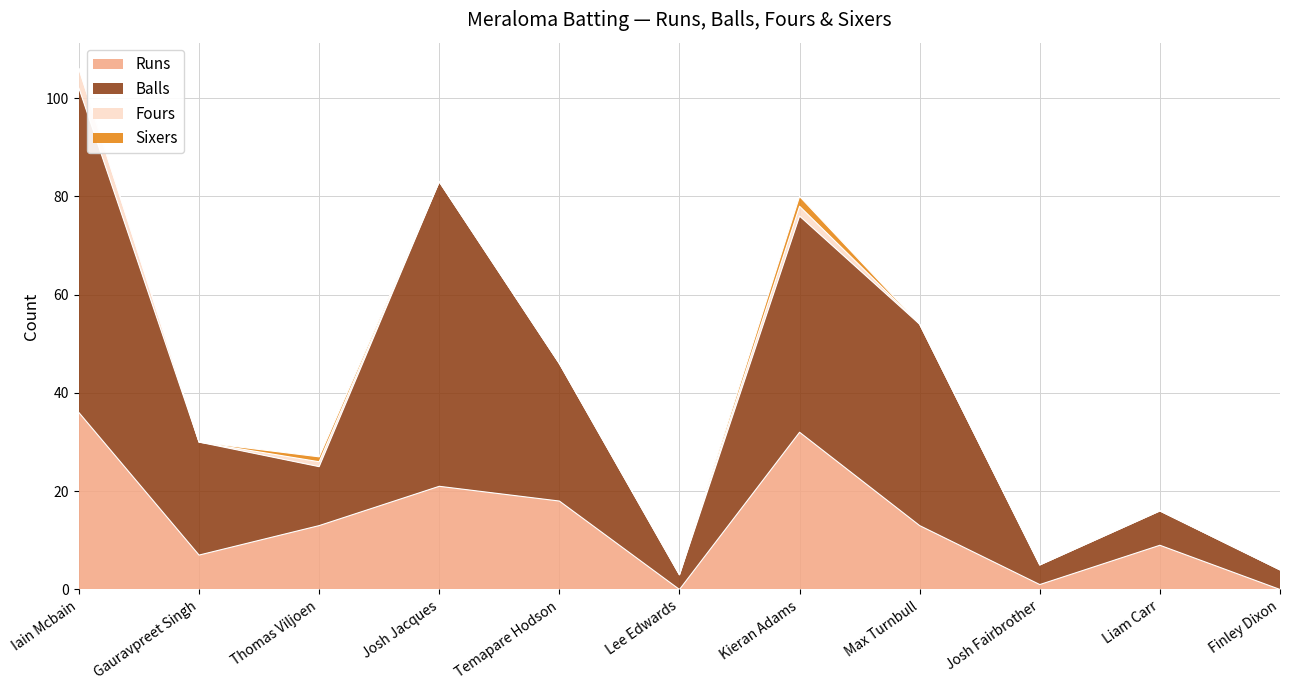

True or false: Balls and Runs cross at least once.

False